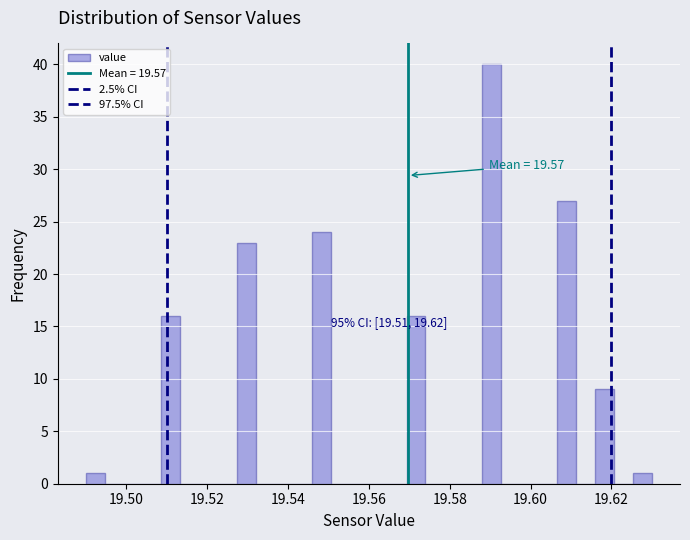

Read against the x-axis, roughly where is the centre of the tallest bar?

19.590